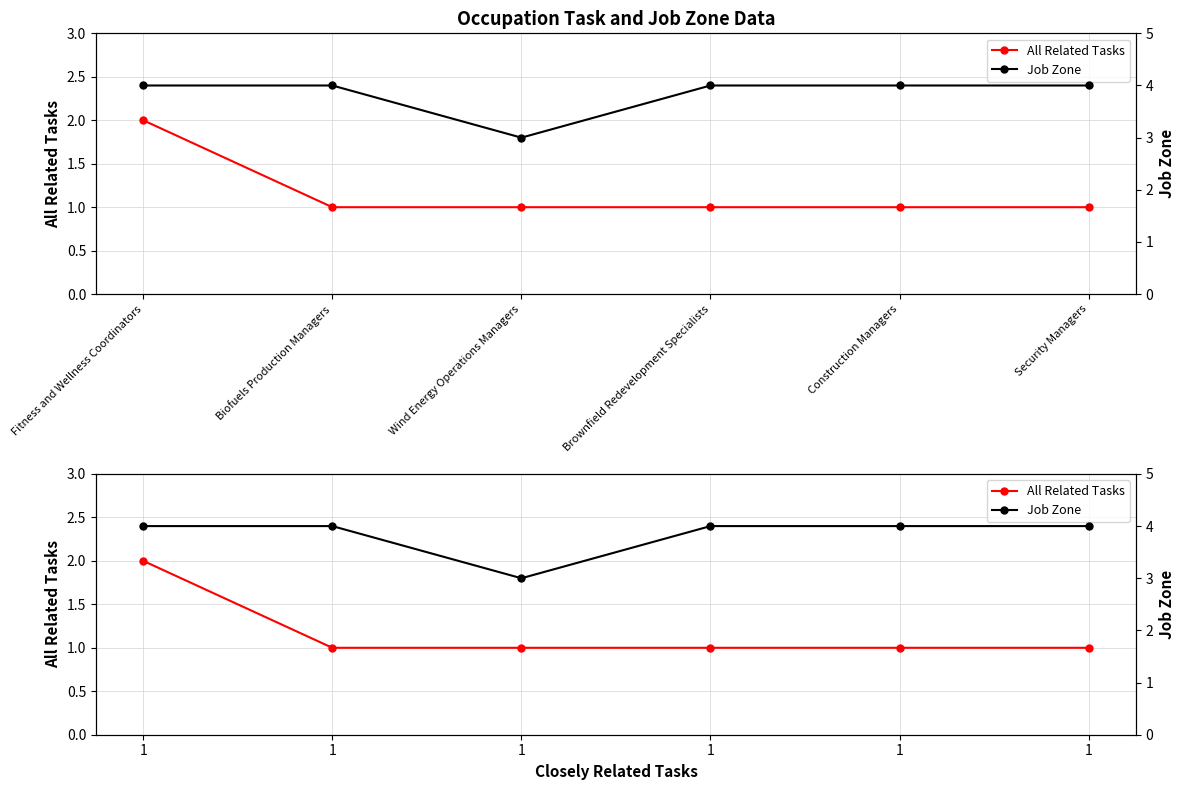

What value does the Job Zone series have at Brownfield Redevelopment Specialists?

4